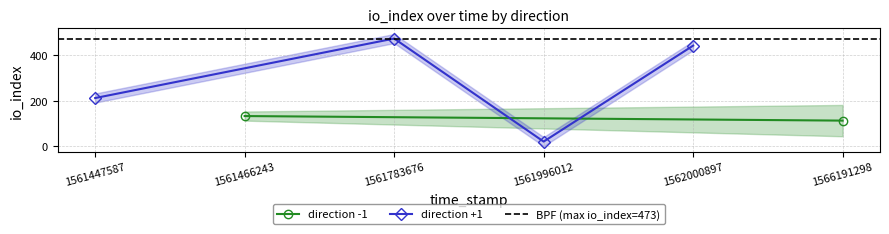

True or false: direction +1 has more than 1 points higher than both neighbors.

False